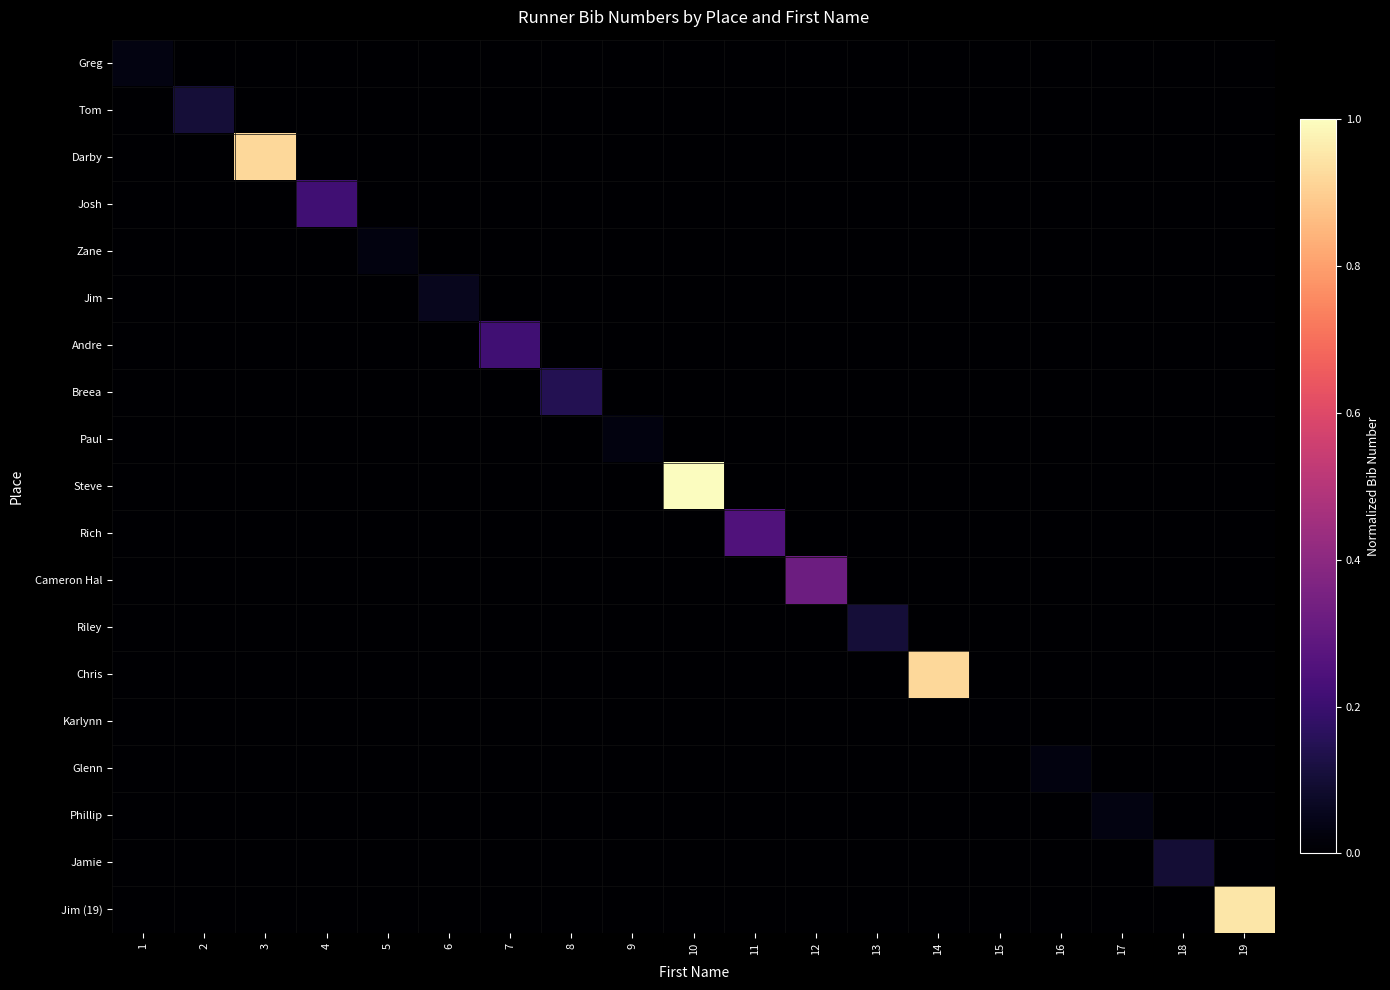

Which series has the widest spread of values?

Steve